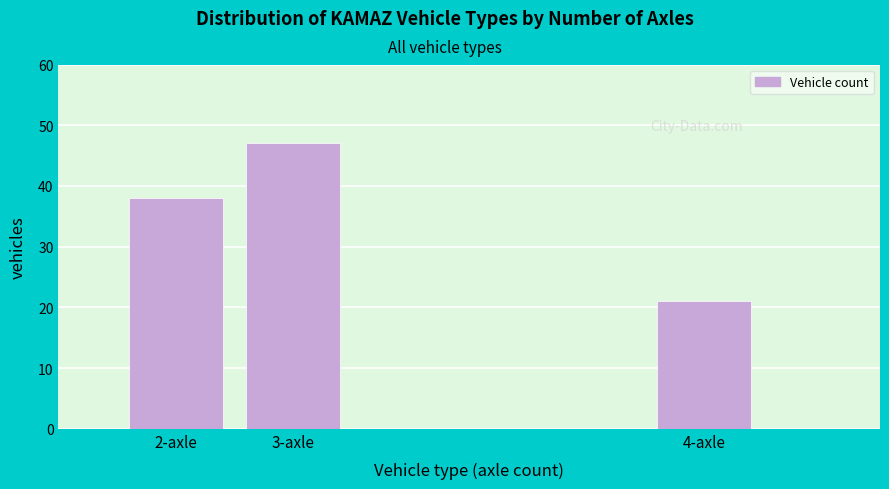

Reading right to left, list all the values displayed in this chart.

21	47	38